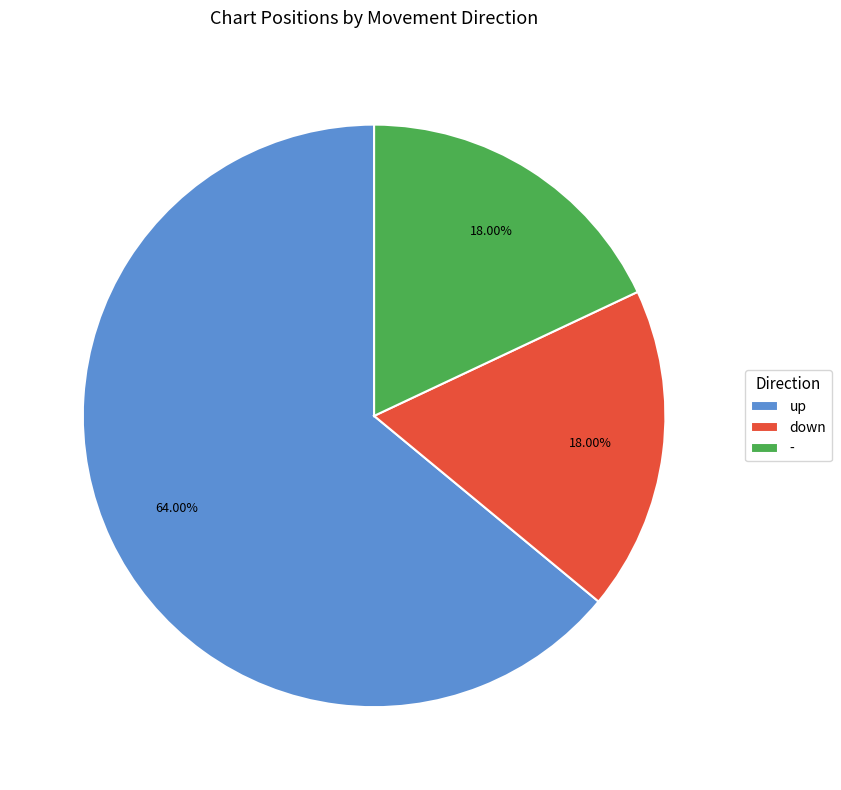

The up slice represents 58% of the pie. True or false?

False